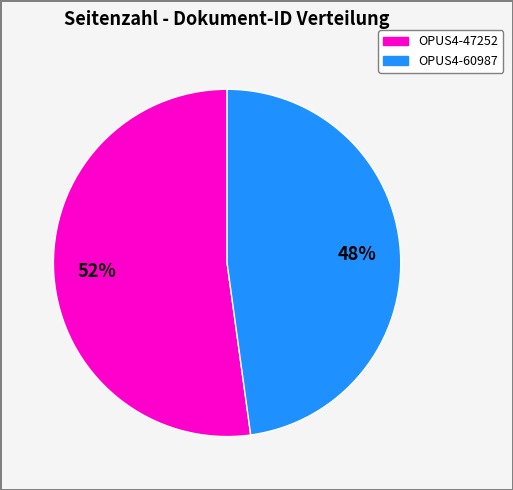

True or false: OPUS4-47252 accounts for 52% of the total.

True